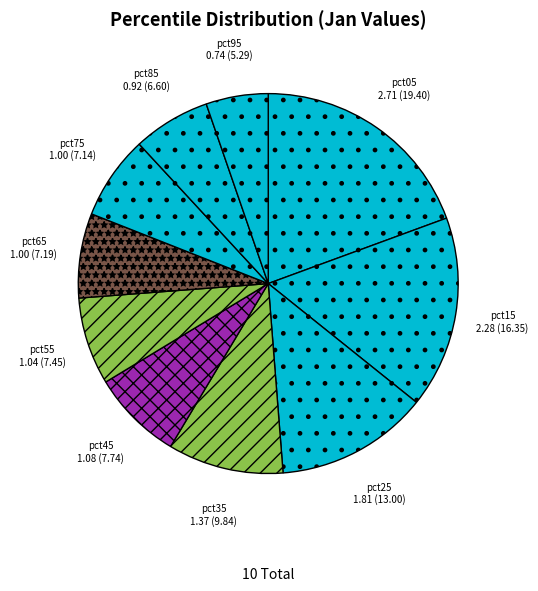

Is there a majority slice in this chart?

No